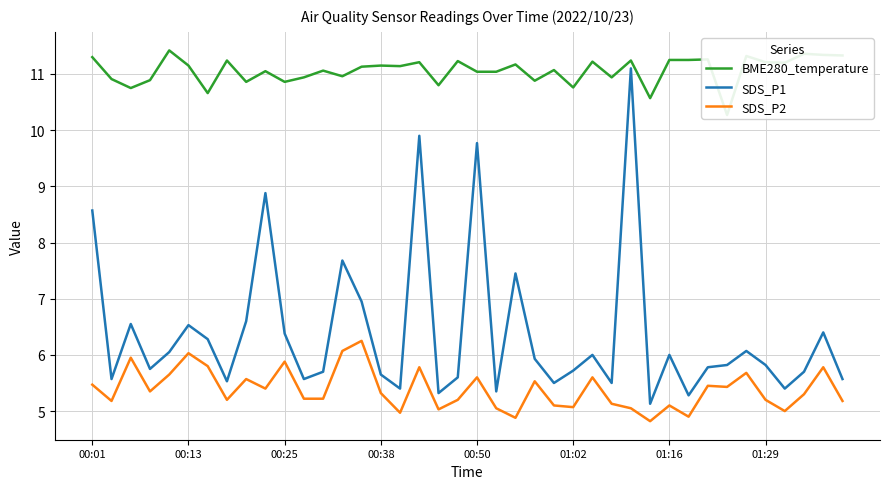

What is the difference between the BME280_temperature values at 31 and 23?

0.4